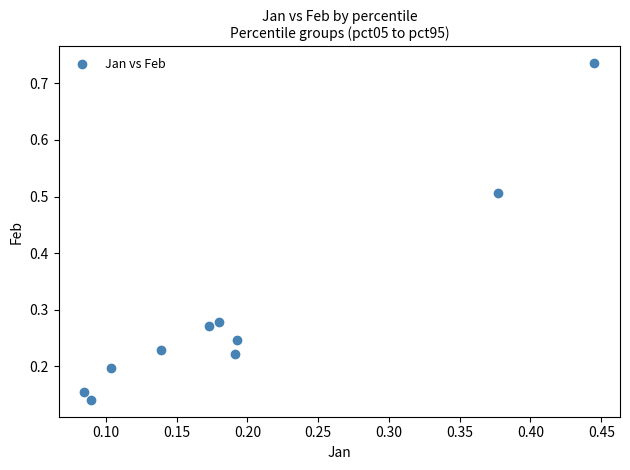

What is the range of Y values (max minus min)?

0.6